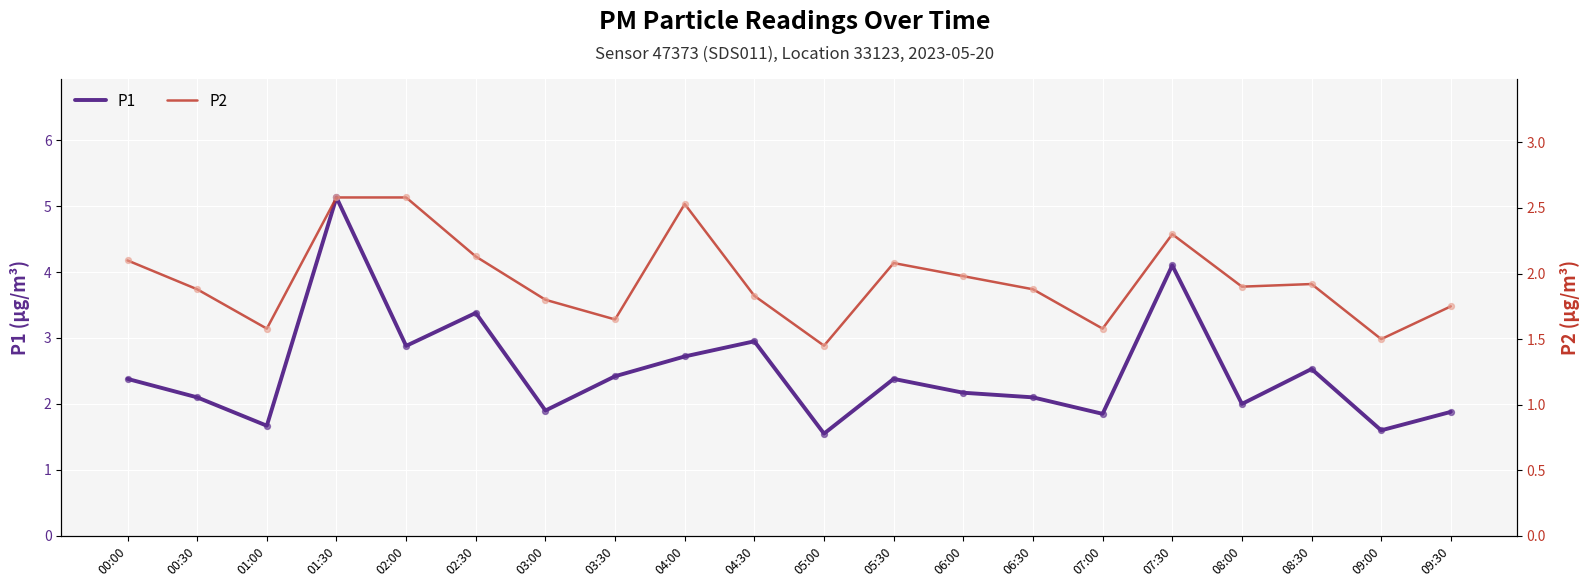

At how many categories does at least one series exceed 3?

3